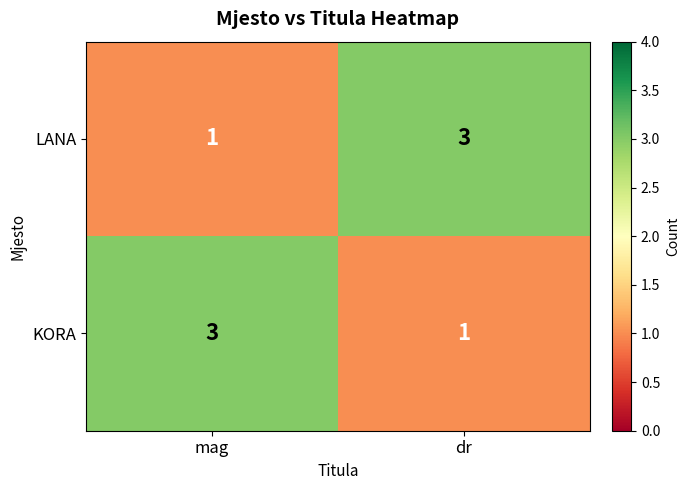

Reading left to right, extract all data points from this chart.

LANA: mag=1	dr=3
KORA: mag=3	dr=1